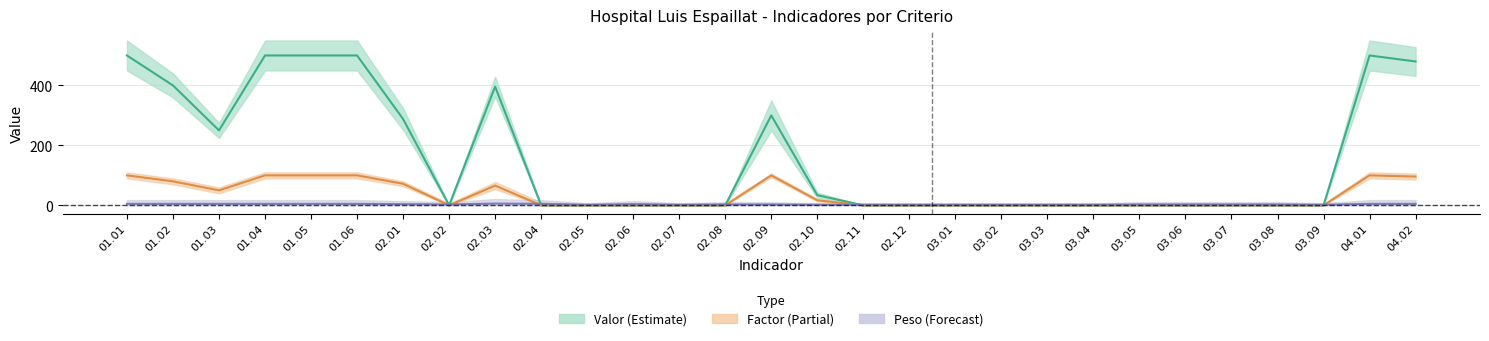

What is the difference between the maximum and second lowest values in the Peso series?

4